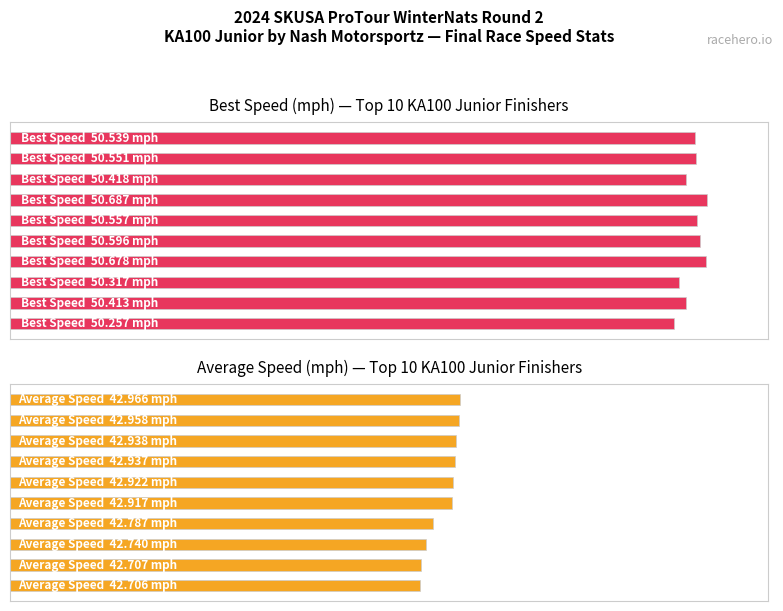

The value of Best Speed at 2 is 71.9. True or false?

False